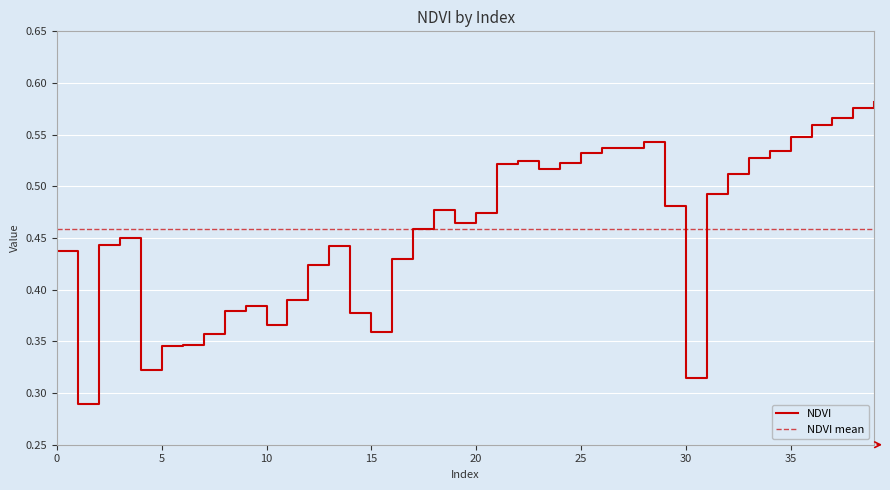

List the labels in order of value, smallest first.

1, 30, 4, 5, 6, 7, 15, 10, 14, 8, 9, 11, 12, 16, 0, 13, 2, 3, 17, 19, 20, 18, 29, 31, 32, 23, 21, 24, 22, 33, 25, 34, 27, 26, 28, 35, 36, 37, 38, 39